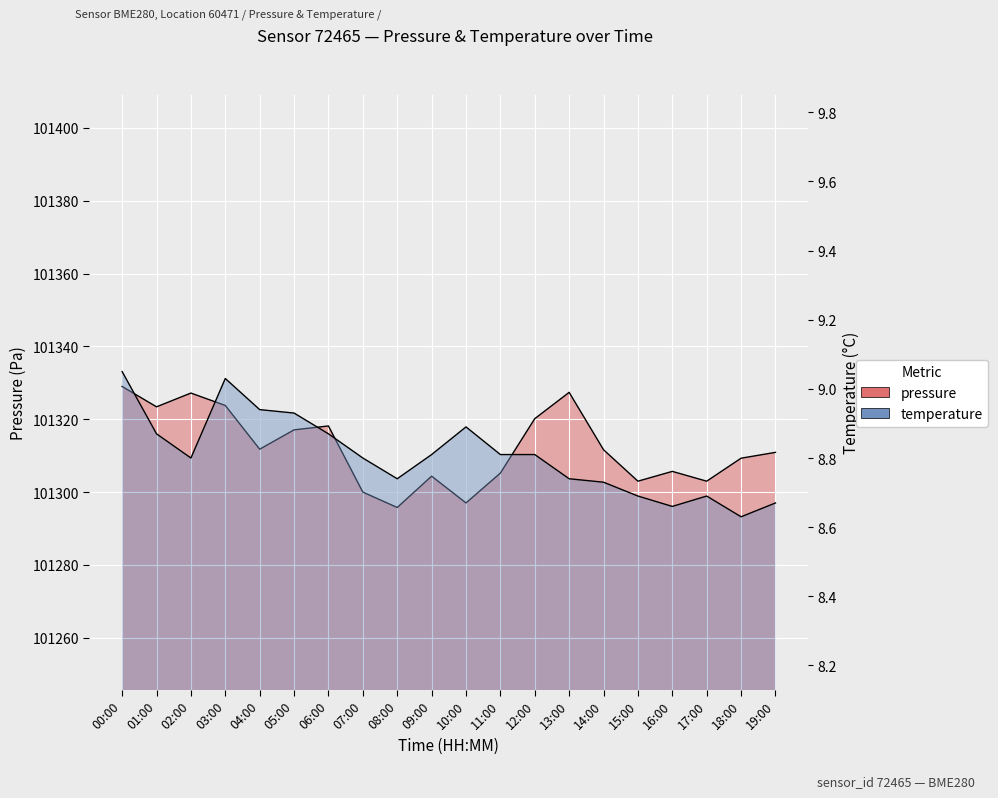

True or false: temperature and pressure cross at least once.

False